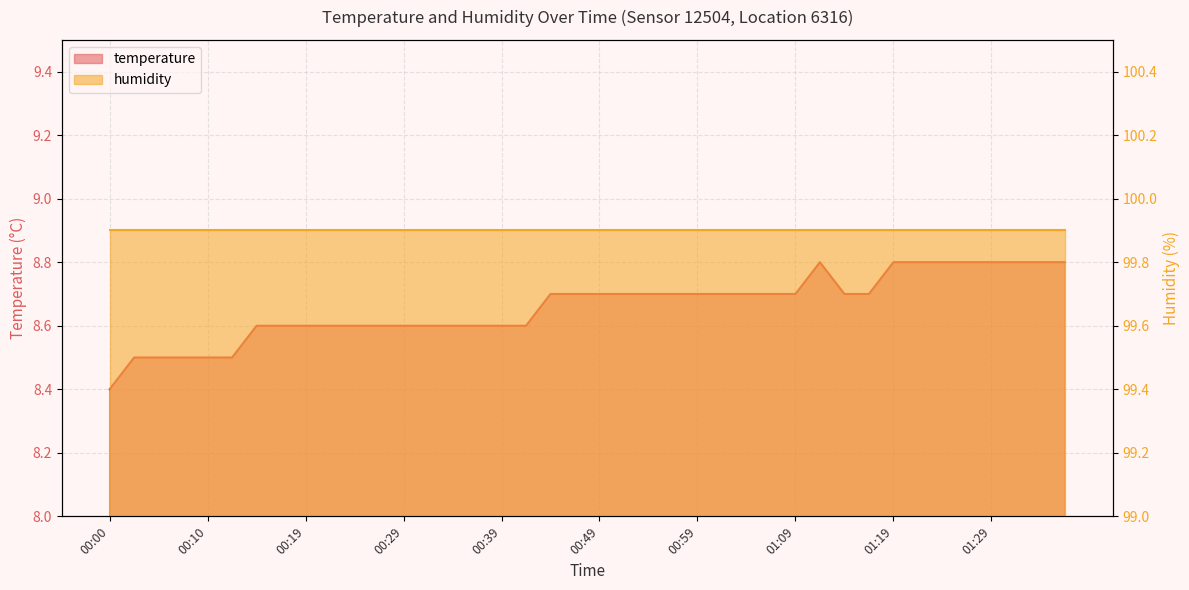

Does the chart display data point markers on the line(s)?

No